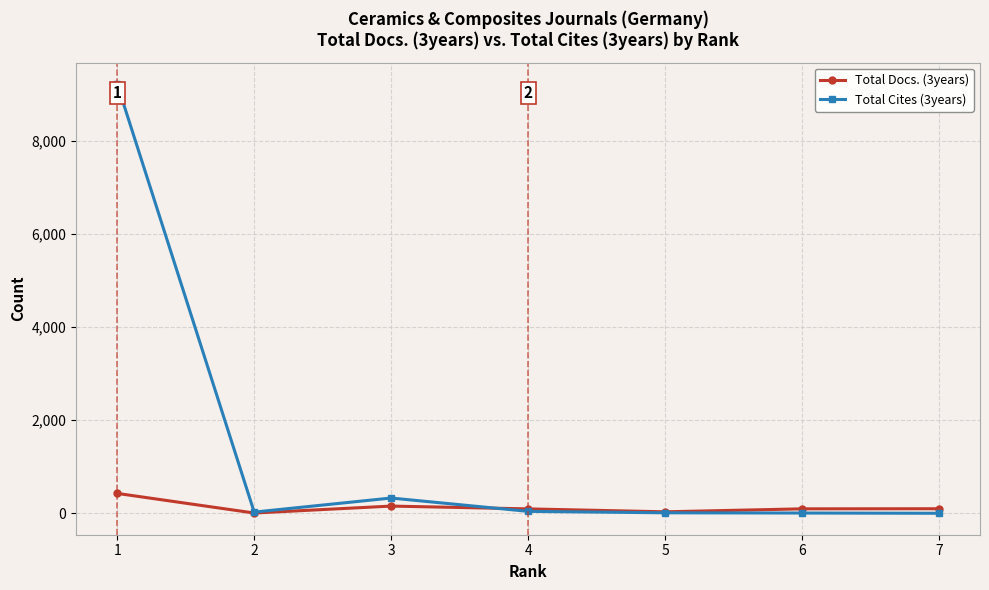

List the series in order of their overall mean, lowest first.

Total Docs. (3years), Total Cites (3years)